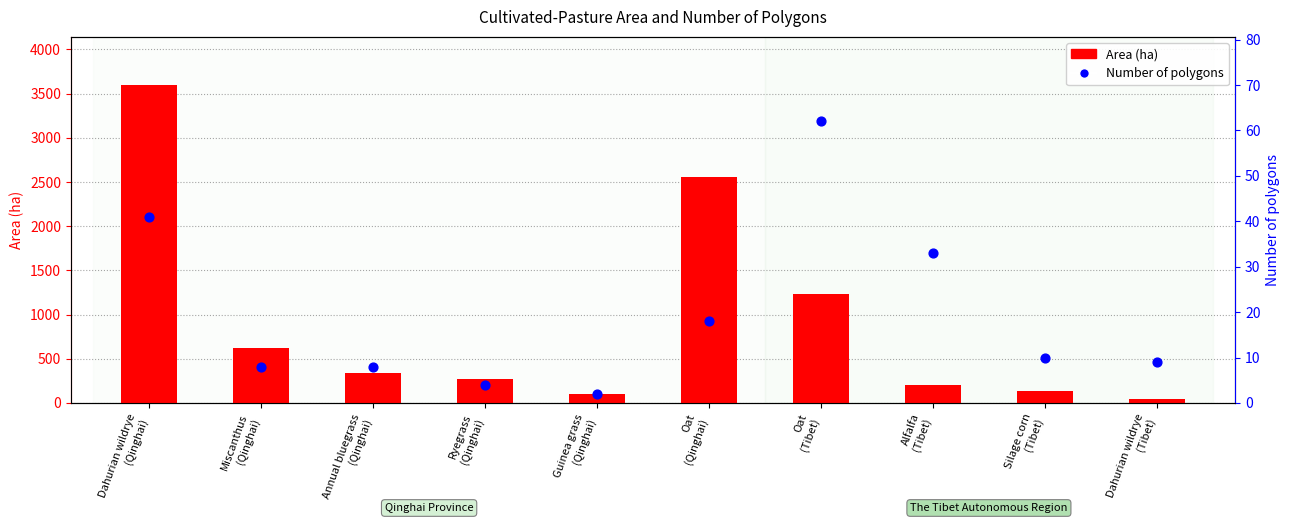

Which series has the largest total across all categories?

Area (ha)